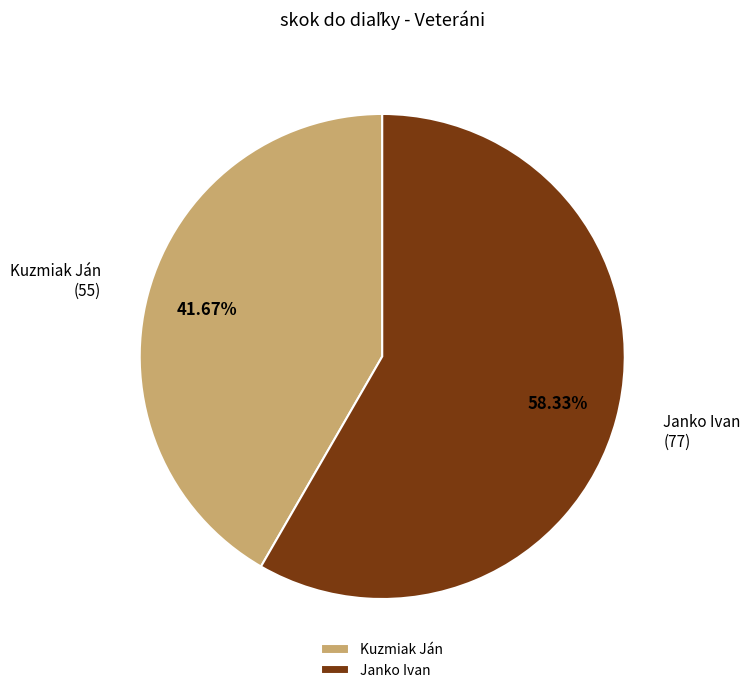

To the nearest percent, what is the combined percentage of Janko Ivan and Kuzmiak Ján?

100%